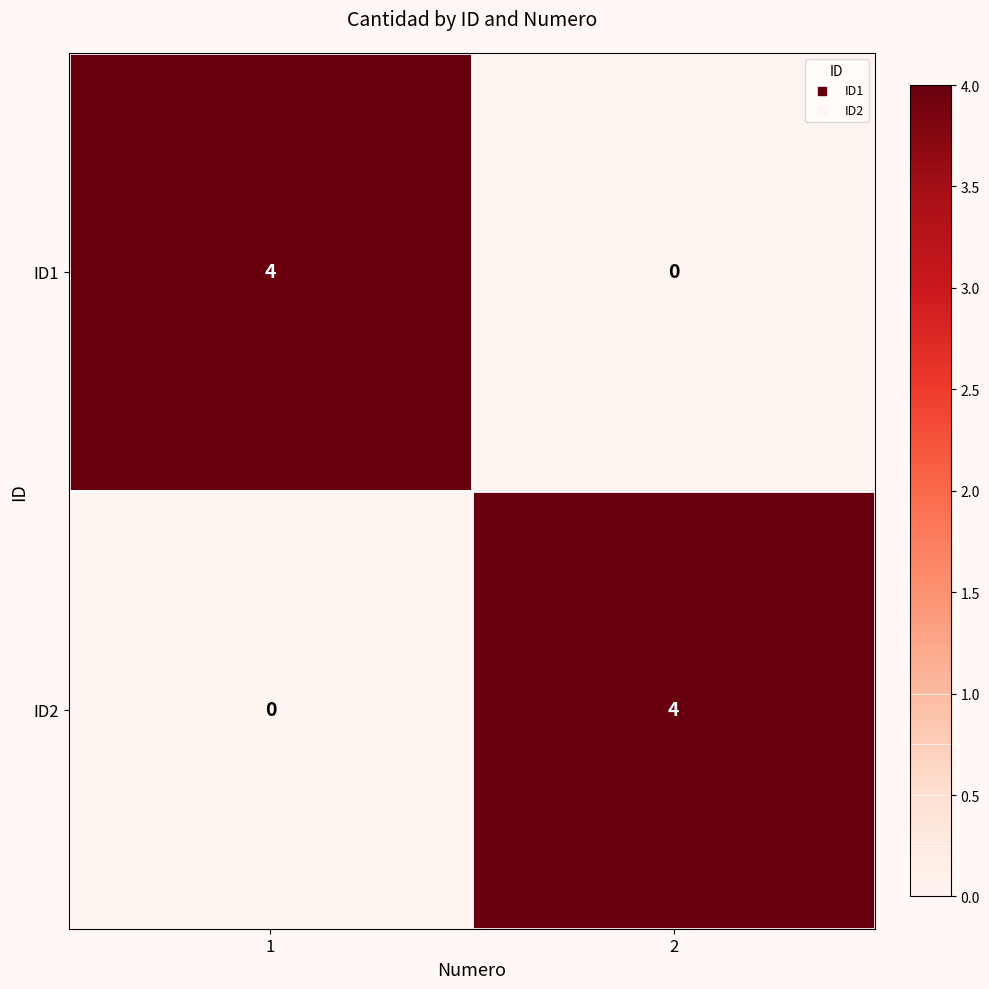

What value does the ID2 series have at 2?

4